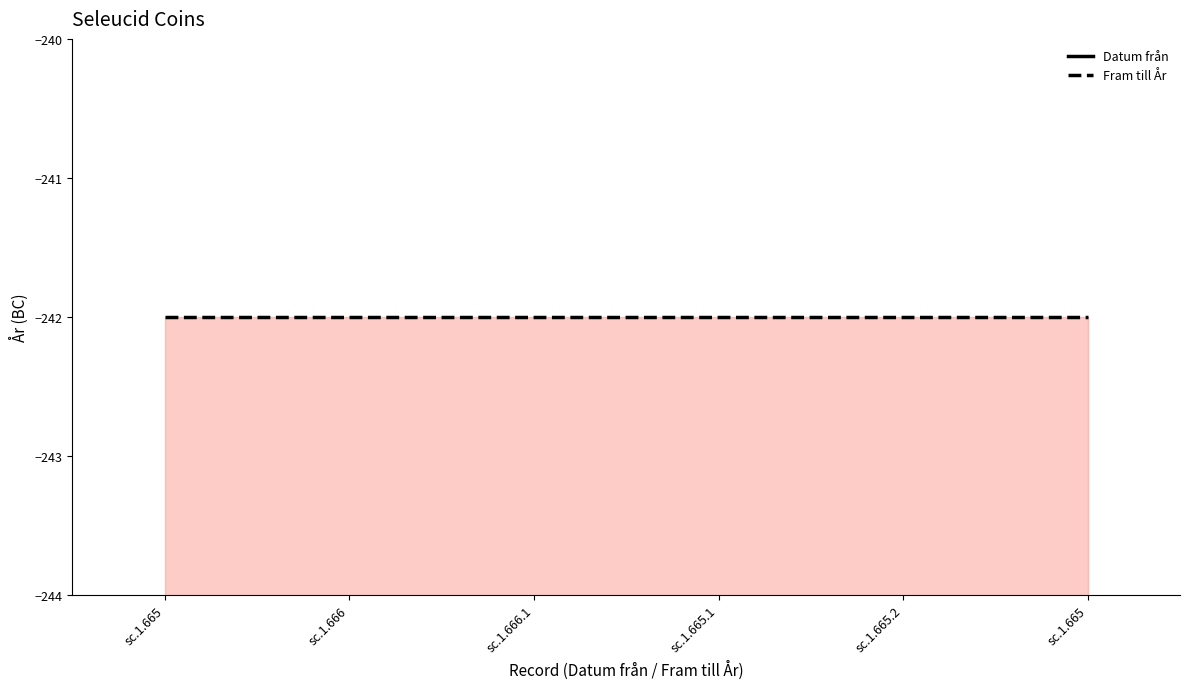

Which series changed the most between sc.1.666 and sc.1.665.1?

Datum från